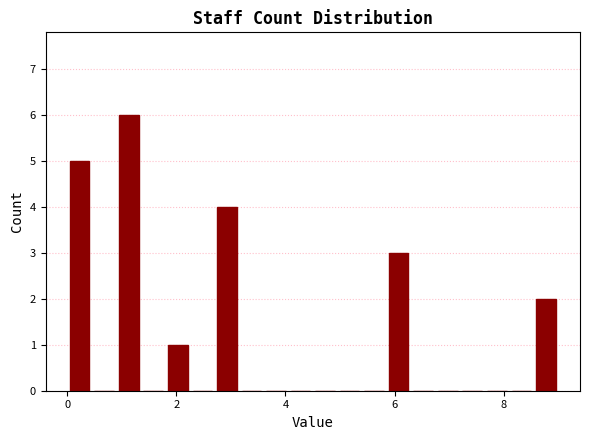

Read against the x-axis, roughly where is the centre of the tallest bar?

1.2